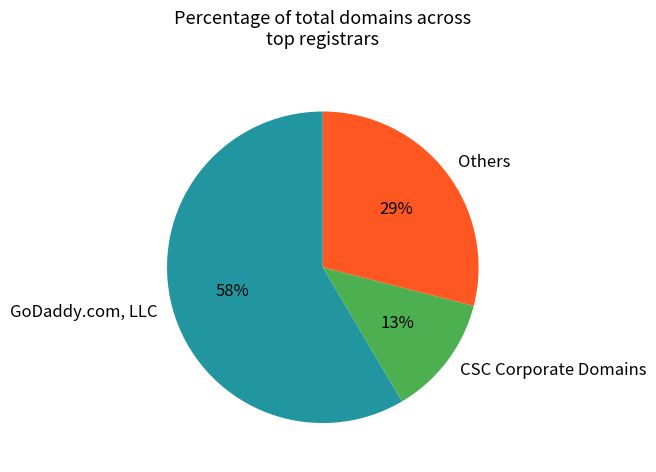

Between CSC Corporate Domains and GoDaddy.com, LLC, which is larger?

GoDaddy.com, LLC